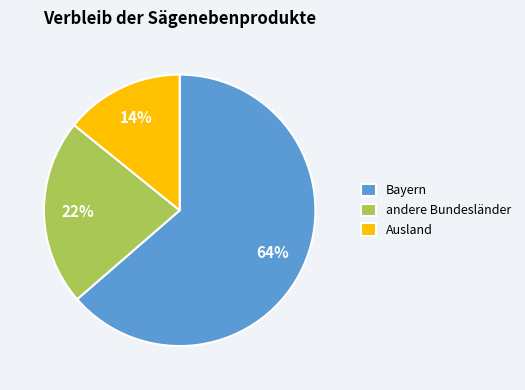

Combined, do Bayern and Ausland account for over 50%?

Yes